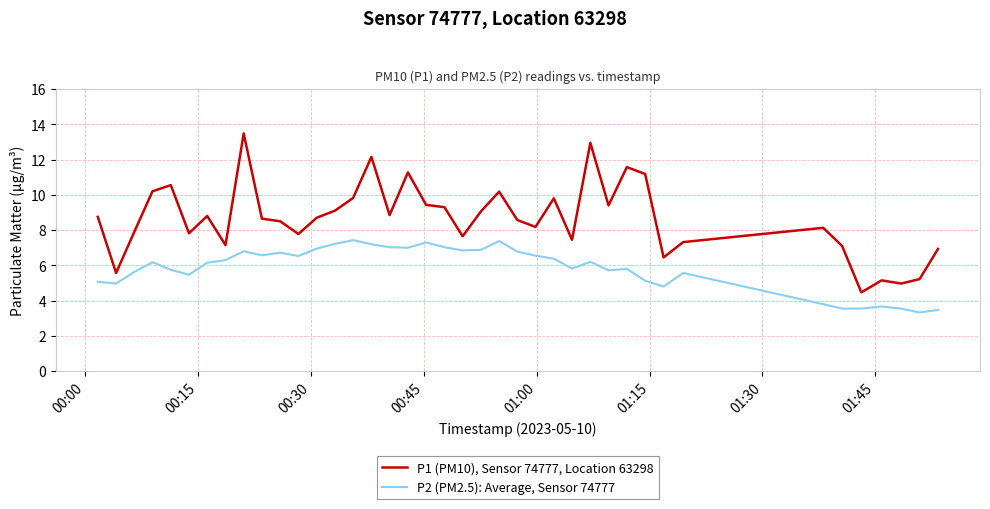

What is the highest value of the P1 (PM10), Sensor 74777, Location 63298 series?

13.5